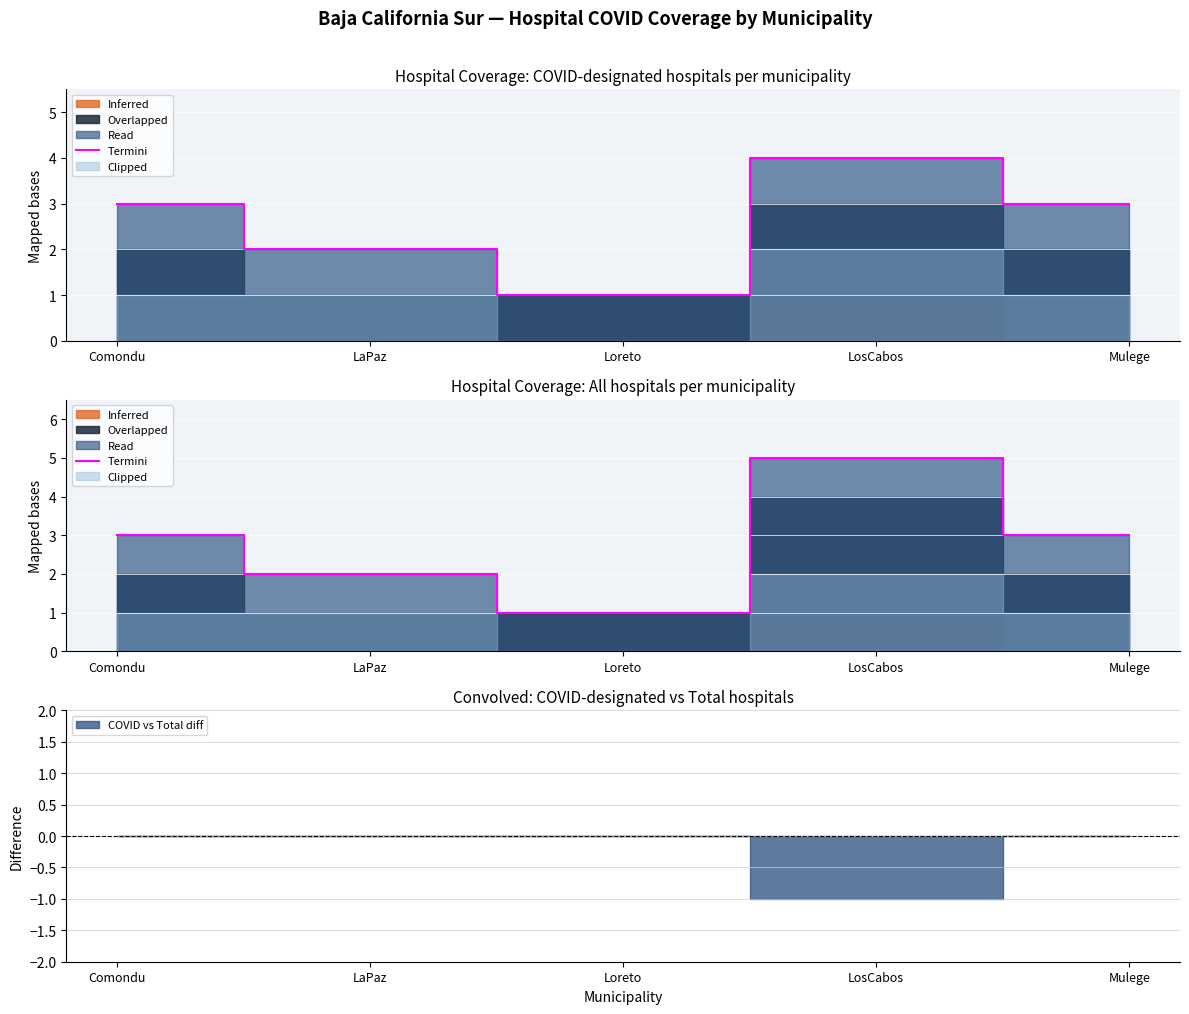

Between LaPaz and Mulege, which is larger?

Mulege